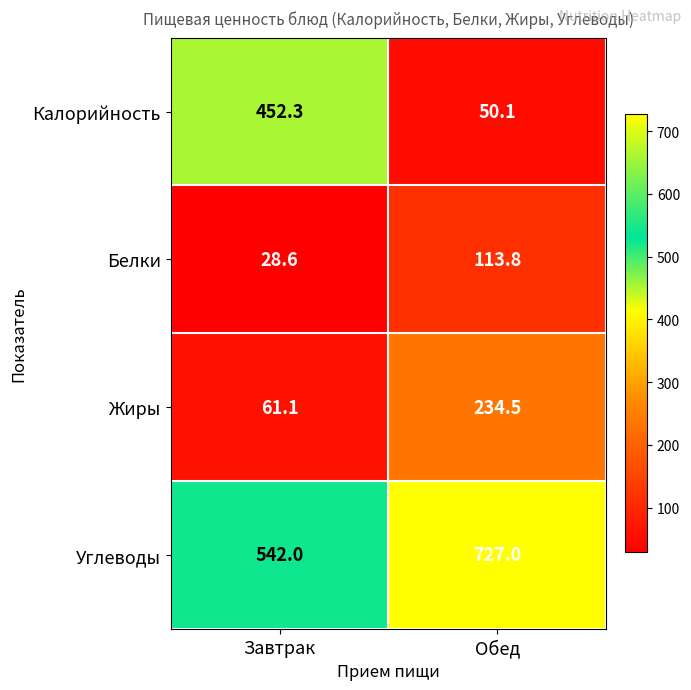

How many distinct data groups are displayed?

4